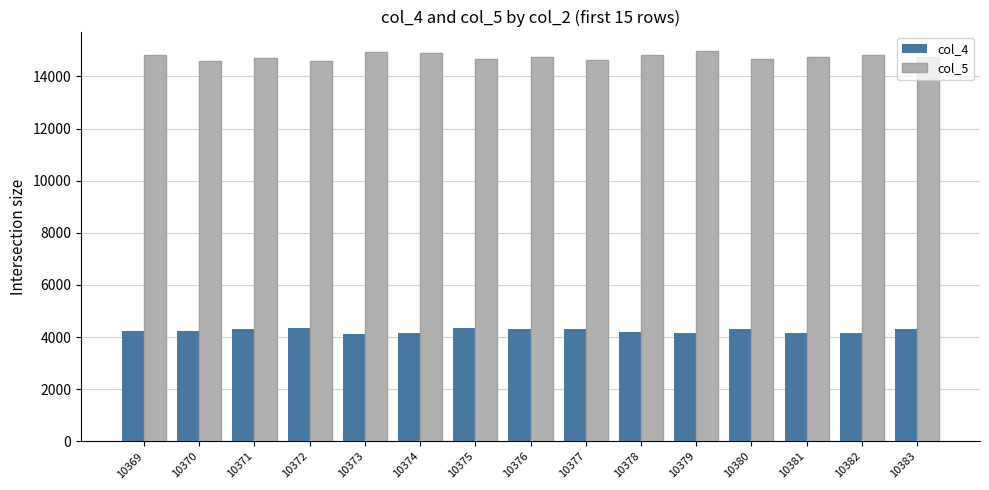

What is the value of the col_5 bar at the 3rd from the left?

14711